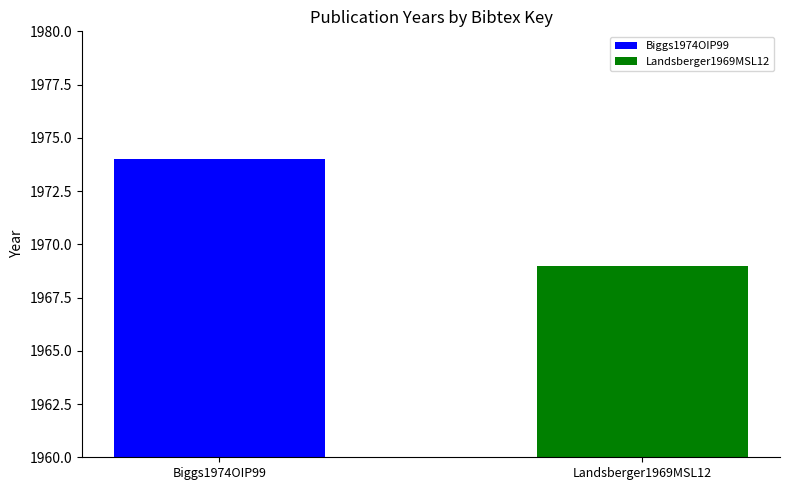

Which series has the largest range (max minus min)?

Biggs1974OIP99